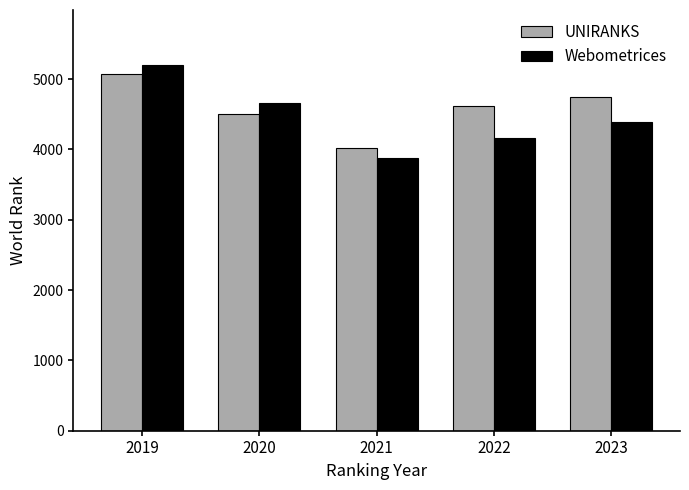

Which series has the largest total across all categories?

UNIRANKS